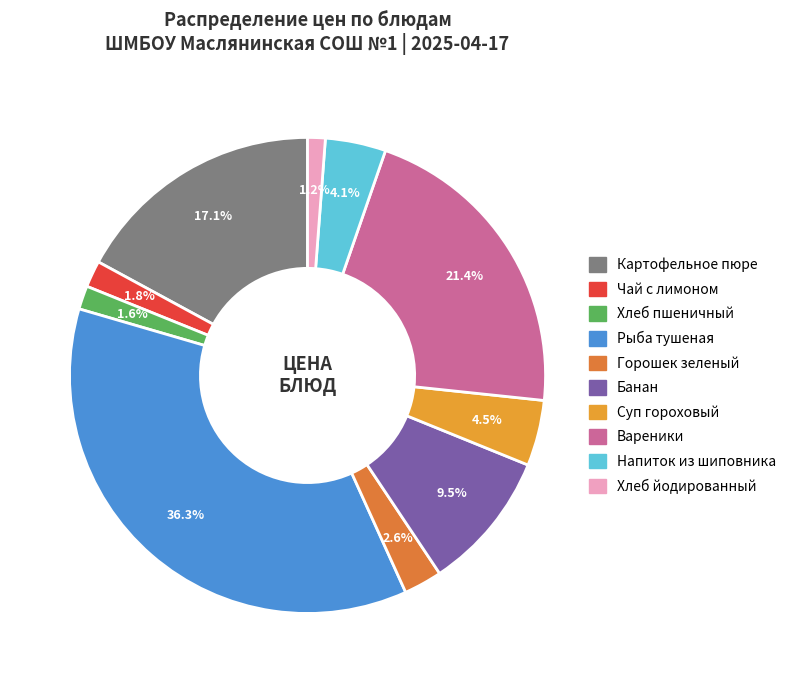

How much of the chart is everything except Вареники?

78.6%